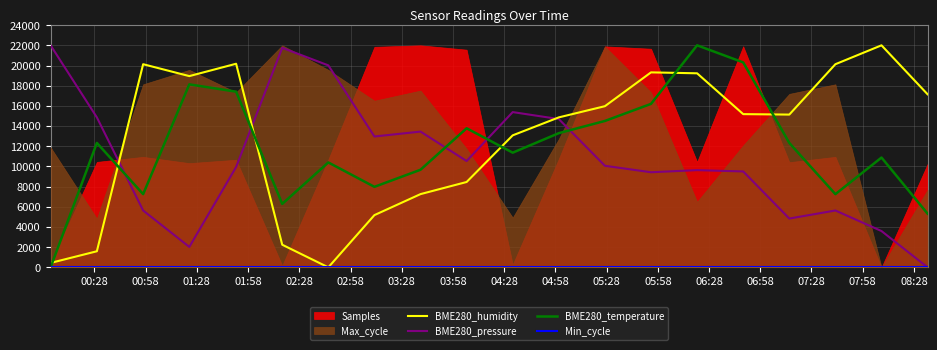

How many positive values does the BME280_humidity series have?

19